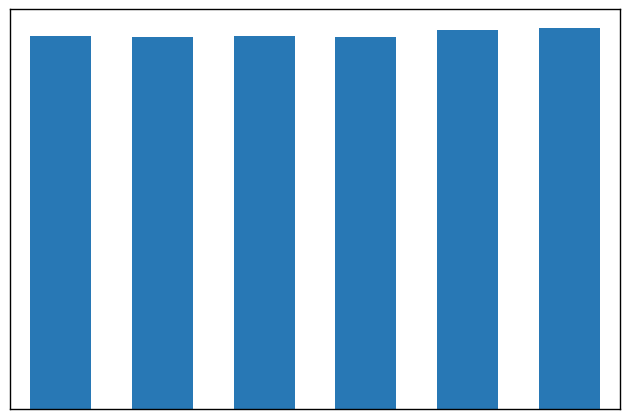

Does the chart contain any negative values?

No